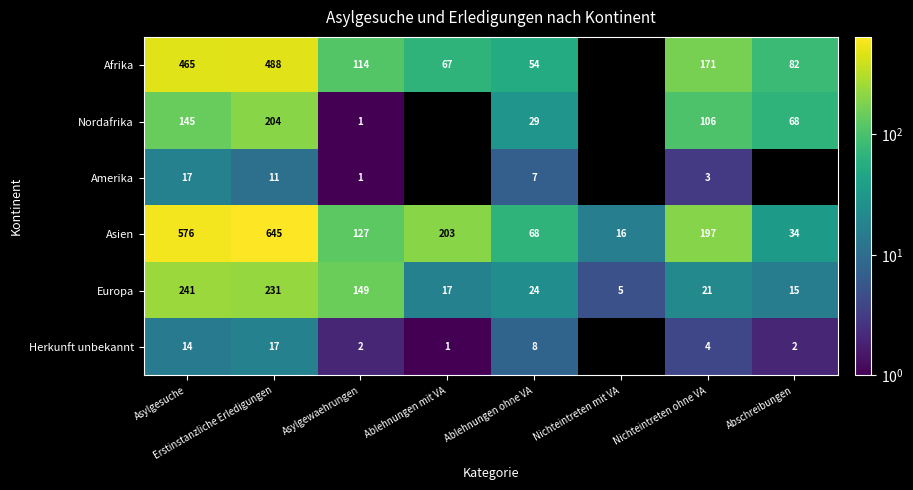

What is the maximum value shown in the chart?

645.0